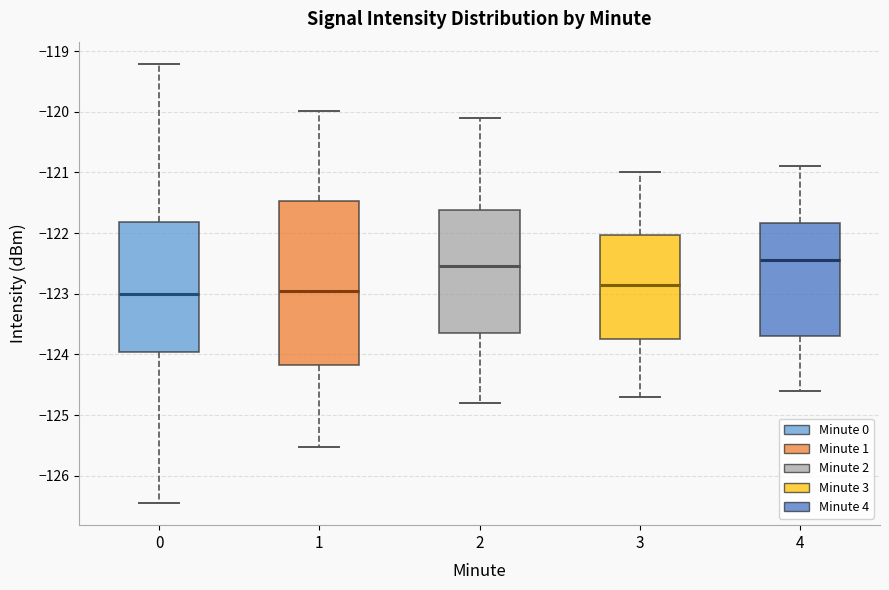

Reading left to right, transcribe this box plot: for each box, give where its median line is, the range the box spans, and where its two whiskers end, as read against the y-axis. The values are not printed on the chart, so give them approximately, as read against the axis.

0: median -123.0, box -124.0 to -121.8, whiskers -126.5 to -119.2
1: median -122.9, box -124.2 to -121.5, whiskers -125.5 to -120.0
2: median -122.5, box -123.6 to -121.6, whiskers -124.8 to -120.1
3: median -122.8, box -123.7 to -122.0, whiskers -124.7 to -121.0
4: median -122.4, box -123.7 to -121.8, whiskers -124.6 to -120.9